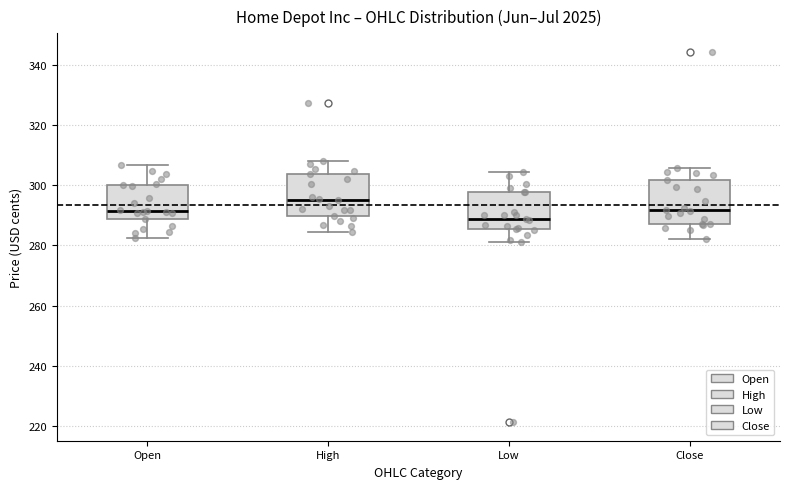

Reading left to right, transcribe this box plot: for each box, give where its median line is, the range the box spans, and where its two whiskers end, as read against the y-axis. The values are not printed on the chart, so give them approximately, as read against the axis.

Open: median 292, box 288 to 300, whiskers 282 to 306
High: median 296, box 290 to 304, whiskers 284 to 308
Low: median 288, box 286 to 298, whiskers 282 to 304
Close: median 292, box 288 to 302, whiskers 282 to 306